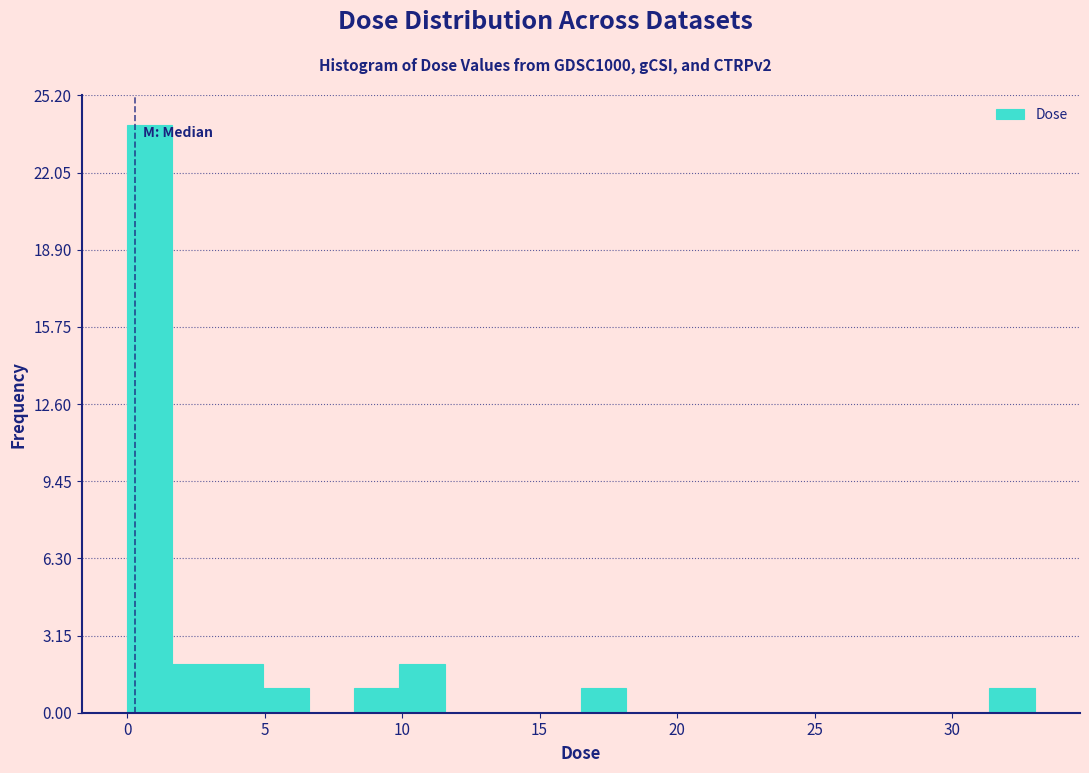

Around what value on the x-axis is the tallest bar? Give the approximate position of its centre, as read against the axis.

1.0